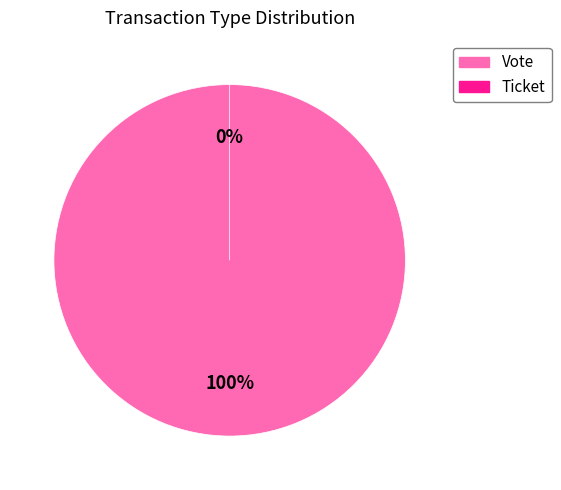

Which category has the smallest portion of the pie?

Ticket